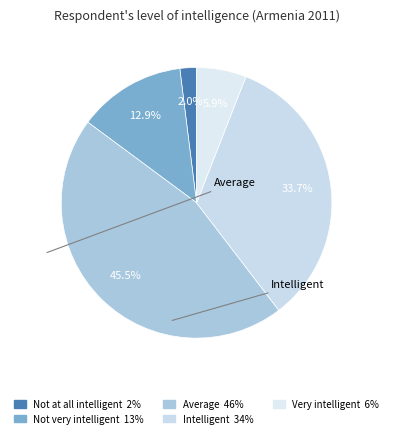

Is there any slice that represents more than half of the pie?

No